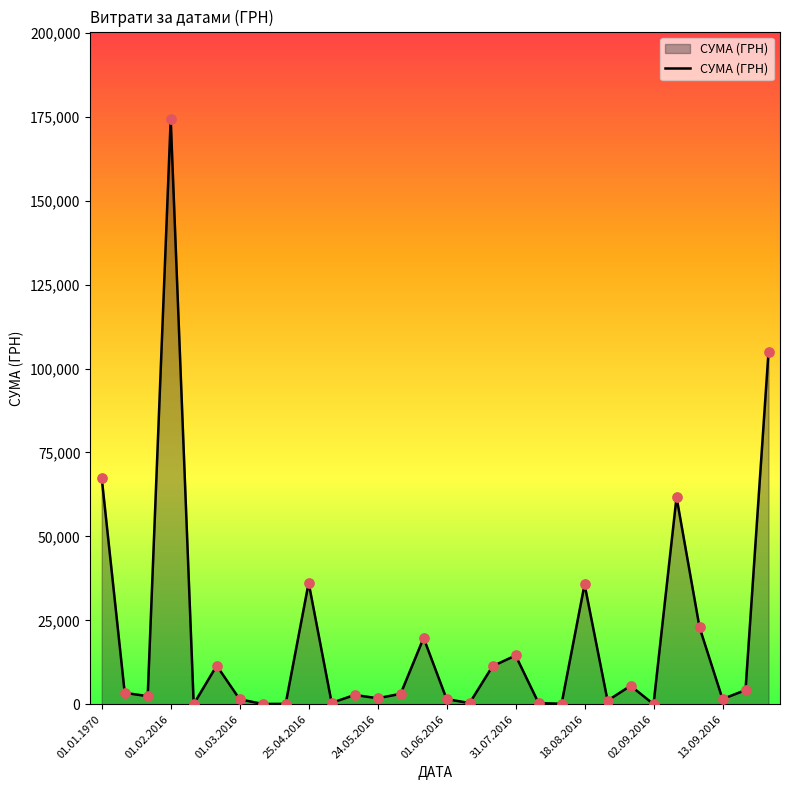

What is the greatest value displayed?

174259.2